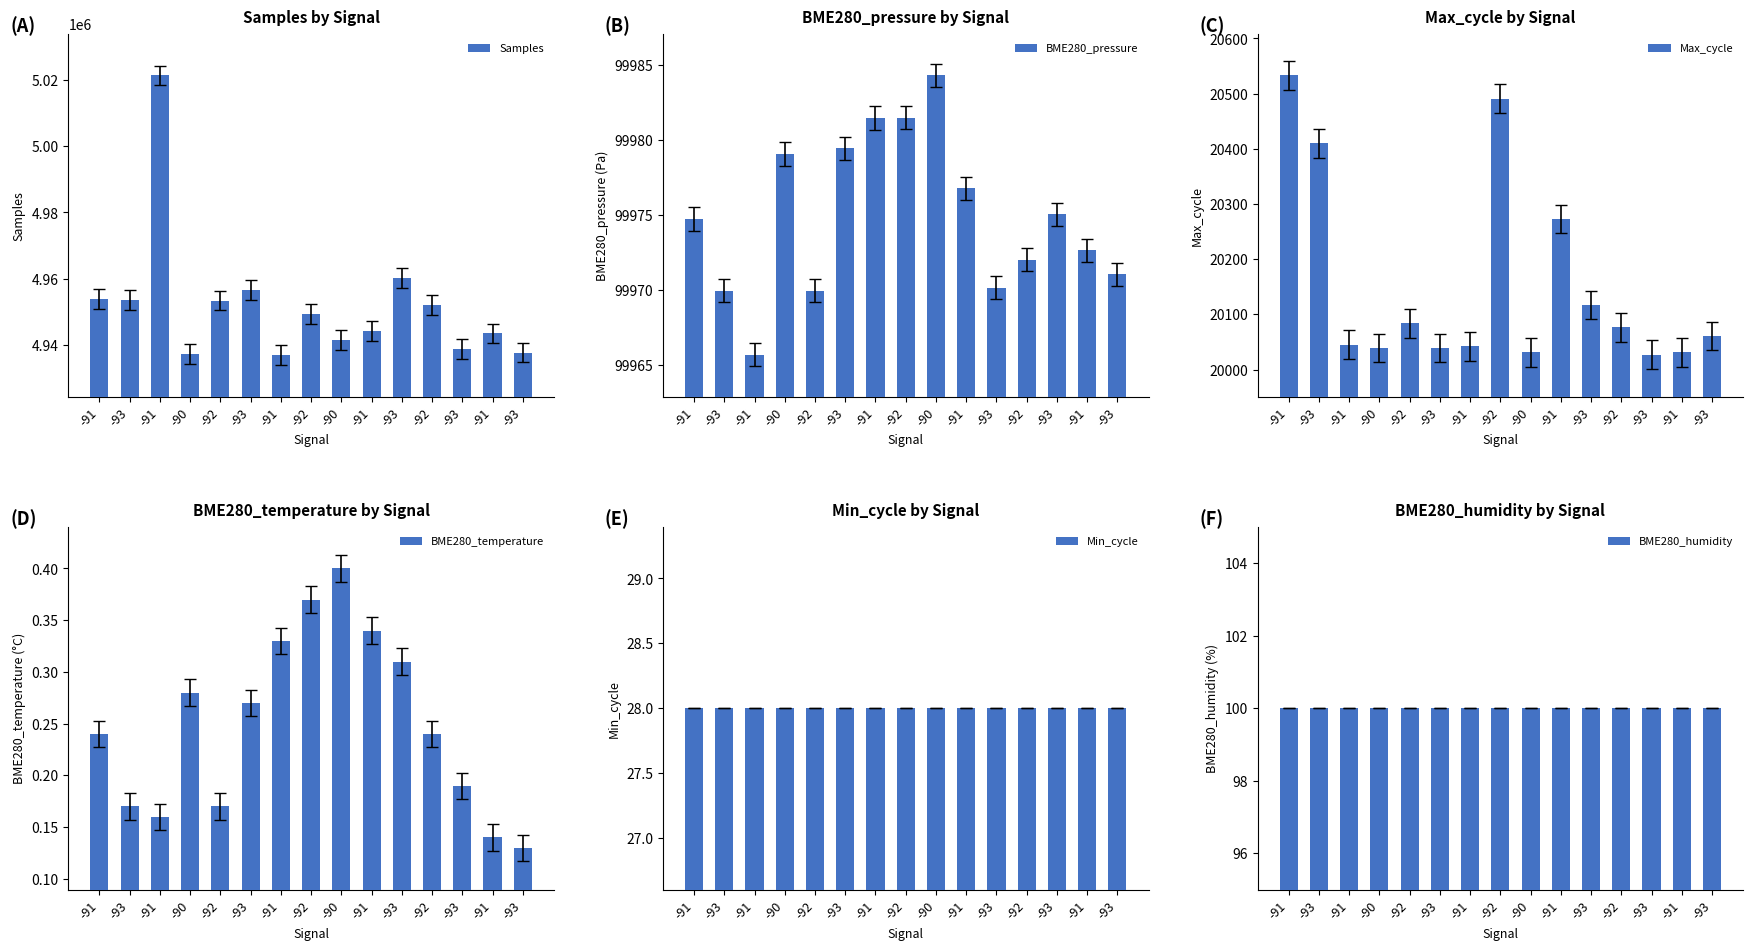

The BME280_pressure series shows 168863.9 at -92. True or false?

False